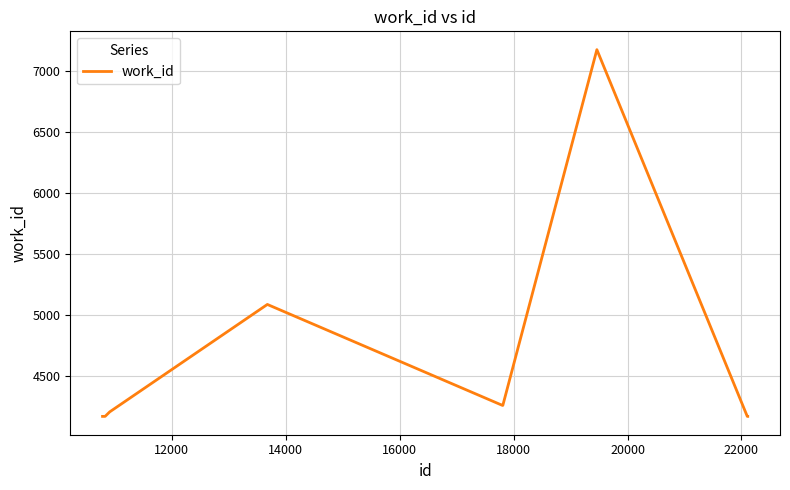

Reading right to left, list all the values displayed in this chart.

4167	4167	4167	7171	4257	4257	5084	4204	4167	4167